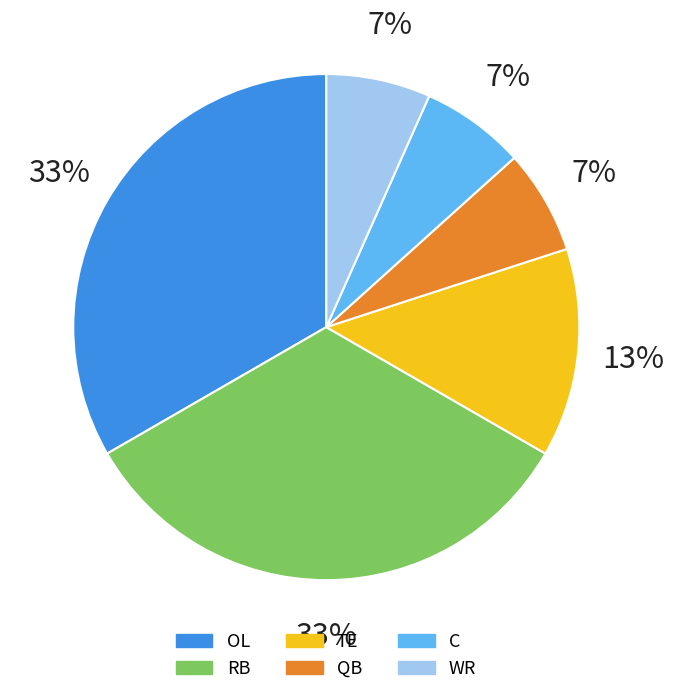

To the nearest percent, what is the difference between the RB and WR slice percentages?

27%